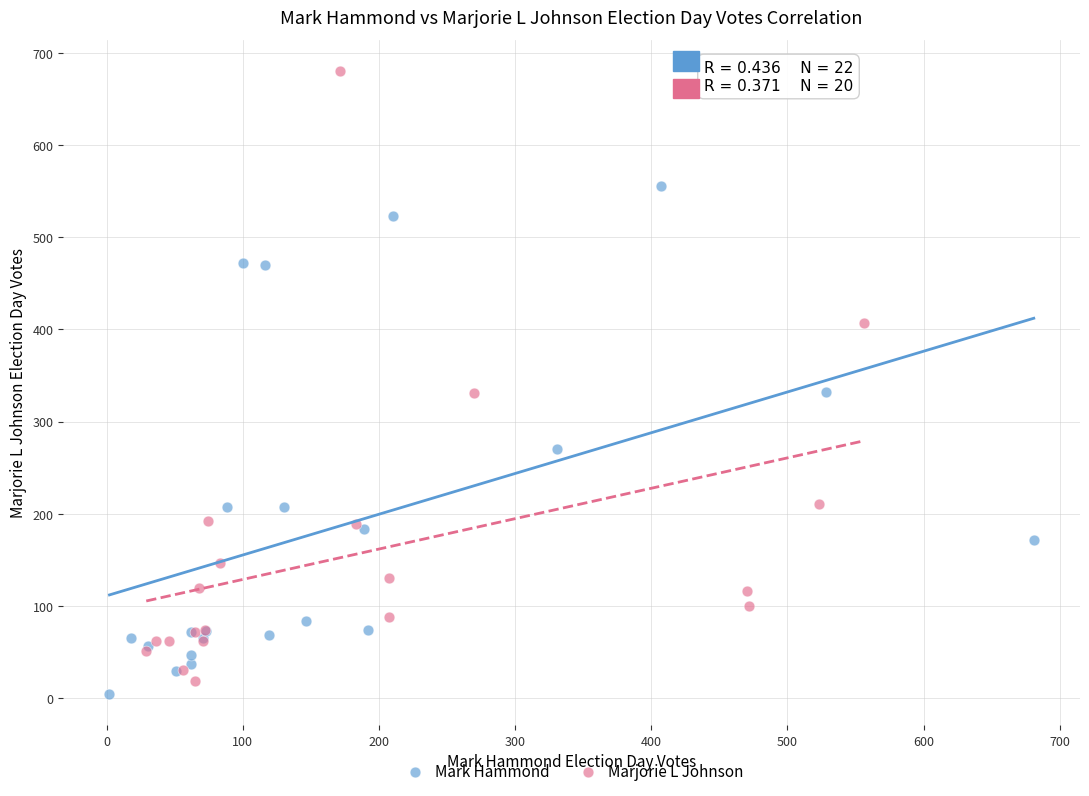

Which series reaches the maximum Y coordinate?

Marjorie L Johnson